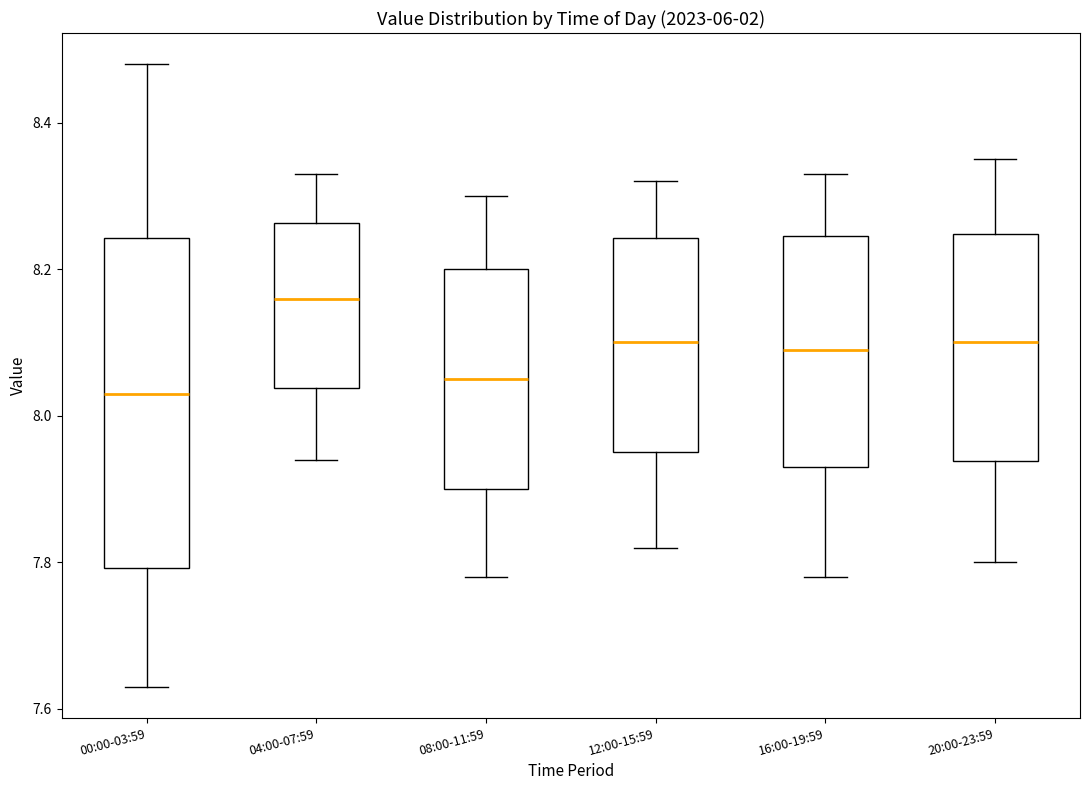

Reading left to right, read every box against the y-axis: the position of its median line, the range the box covers, and the ends of its whiskers. The values are not printed on the chart, so give them approximately, as read against the axis.

00:00-03:59: median 8.04, box 7.80 to 8.24, whiskers 7.64 to 8.48
04:00-07:59: median 8.16, box 8.04 to 8.26, whiskers 7.94 to 8.34
08:00-11:59: median 8.06, box 7.90 to 8.20, whiskers 7.78 to 8.30
12:00-15:59: median 8.10, box 7.96 to 8.24, whiskers 7.82 to 8.32
16:00-19:59: median 8.10, box 7.94 to 8.24, whiskers 7.78 to 8.34
20:00-23:59: median 8.10, box 7.94 to 8.24, whiskers 7.80 to 8.36